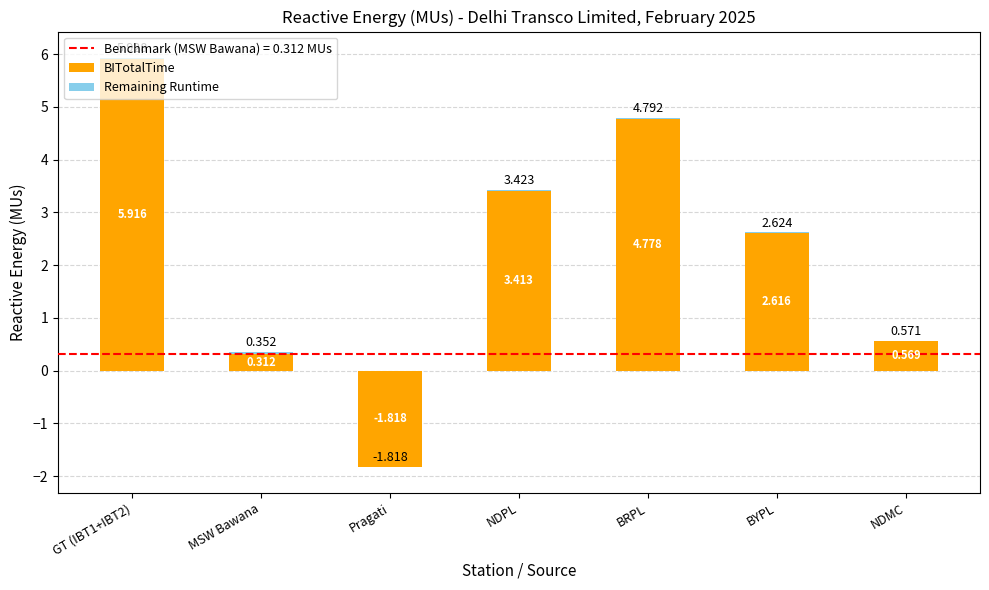

What is the label of the 2nd bar from the left?

MSW Bawana